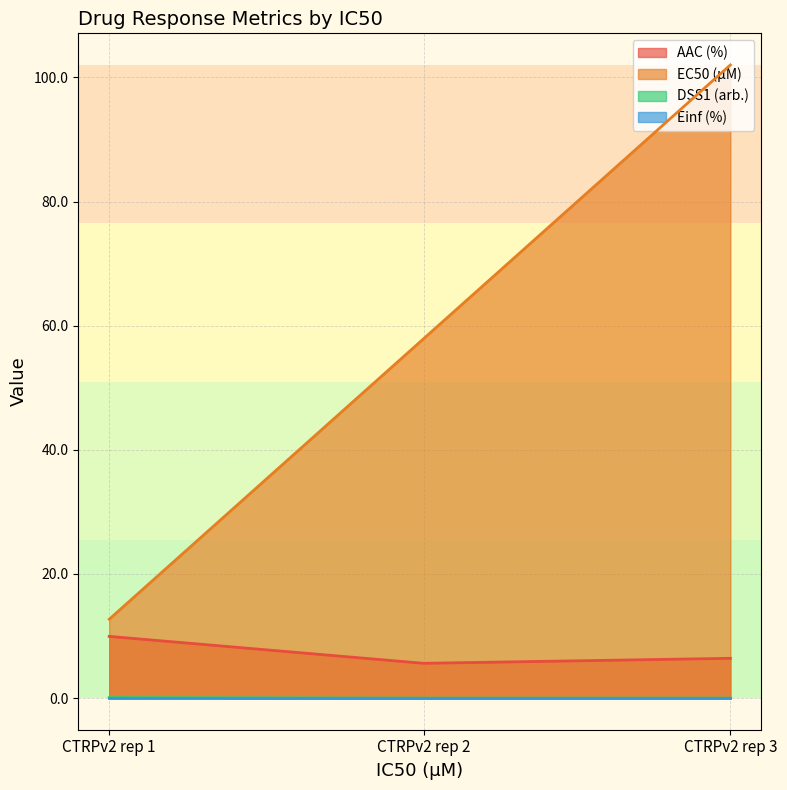

Which series has the largest range (max minus min)?

EC50 (µM)